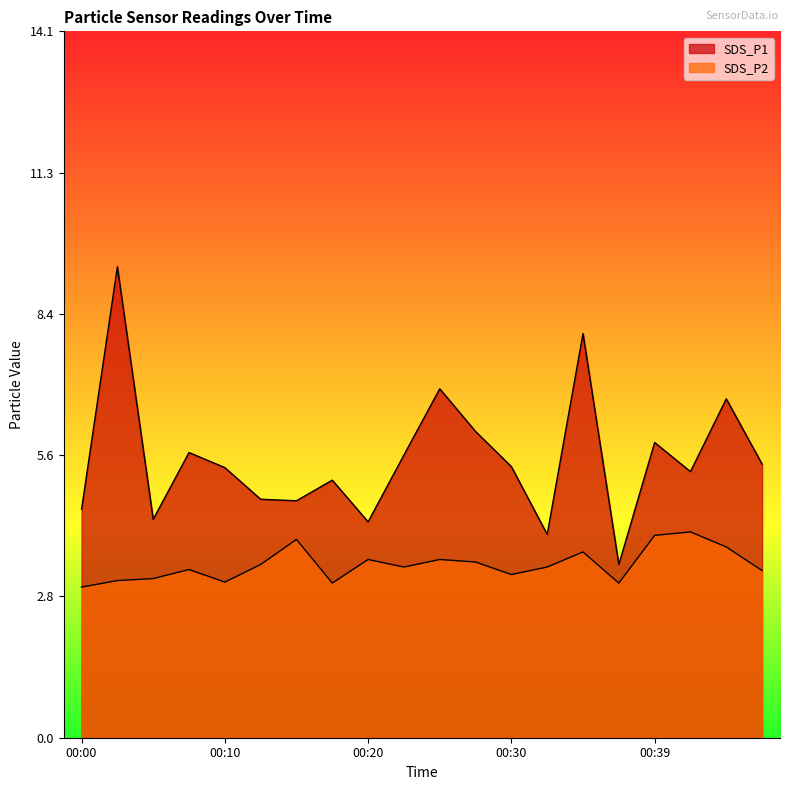

True or false: SDS_P1 and SDS_P2 intersect in this chart.

False